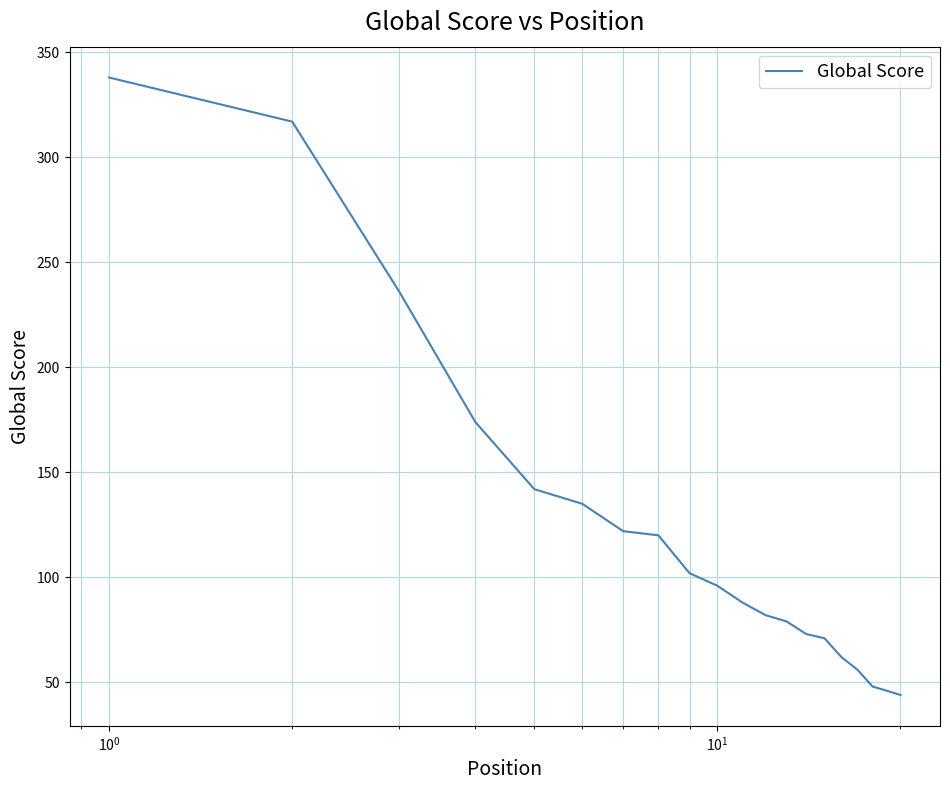

What is the greatest value displayed?

338